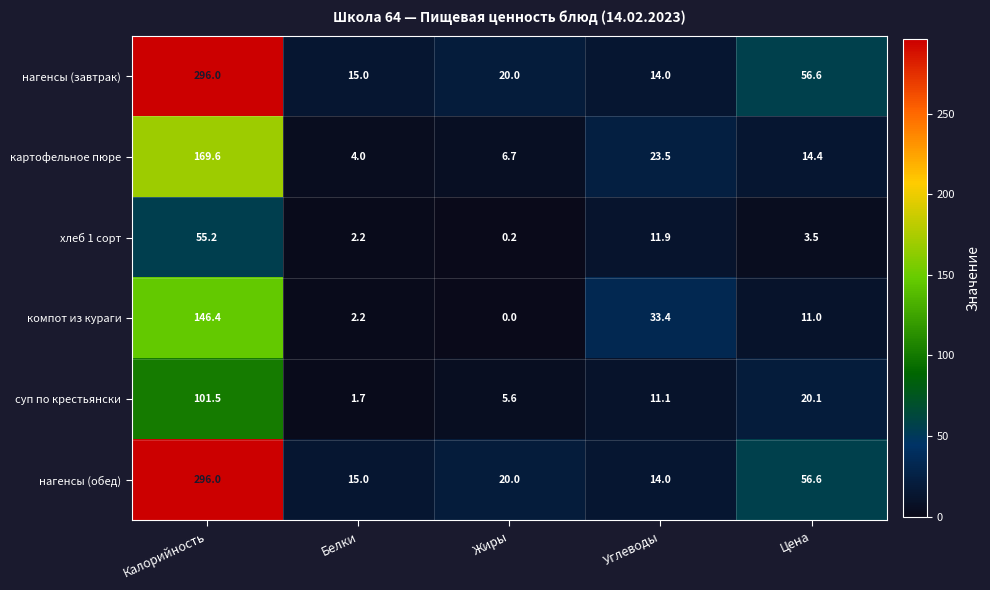

What is the difference between the second highest and second lowest values in the компот из кураги series?

31.2